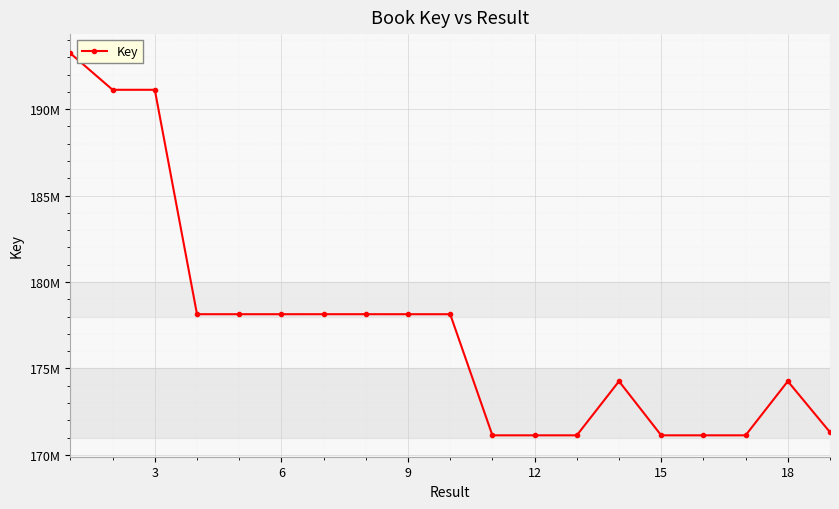

What is the maximum value shown in the chart?

193226652